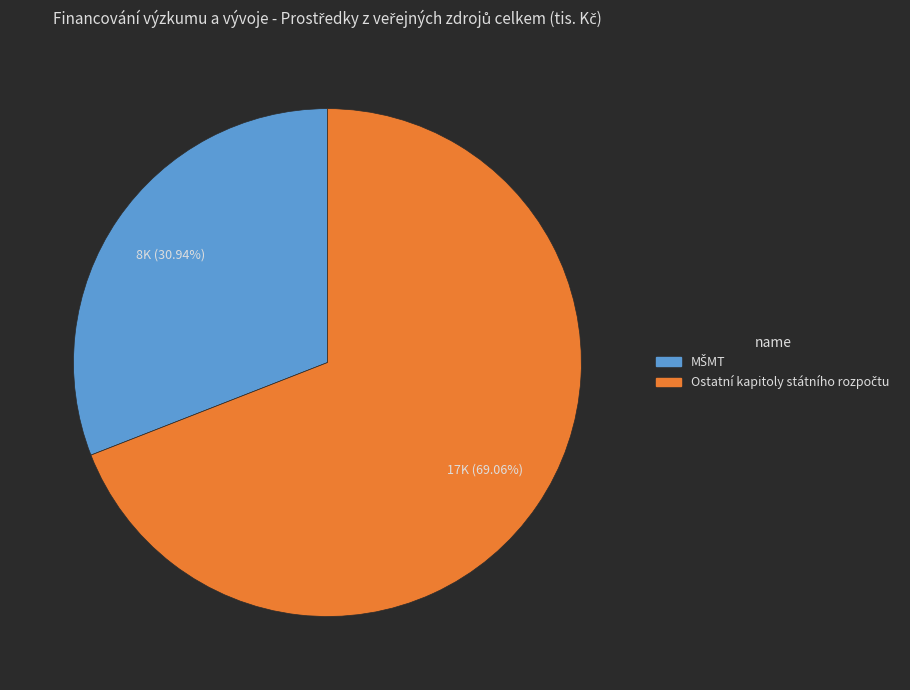

Does any single category account for the majority?

Yes